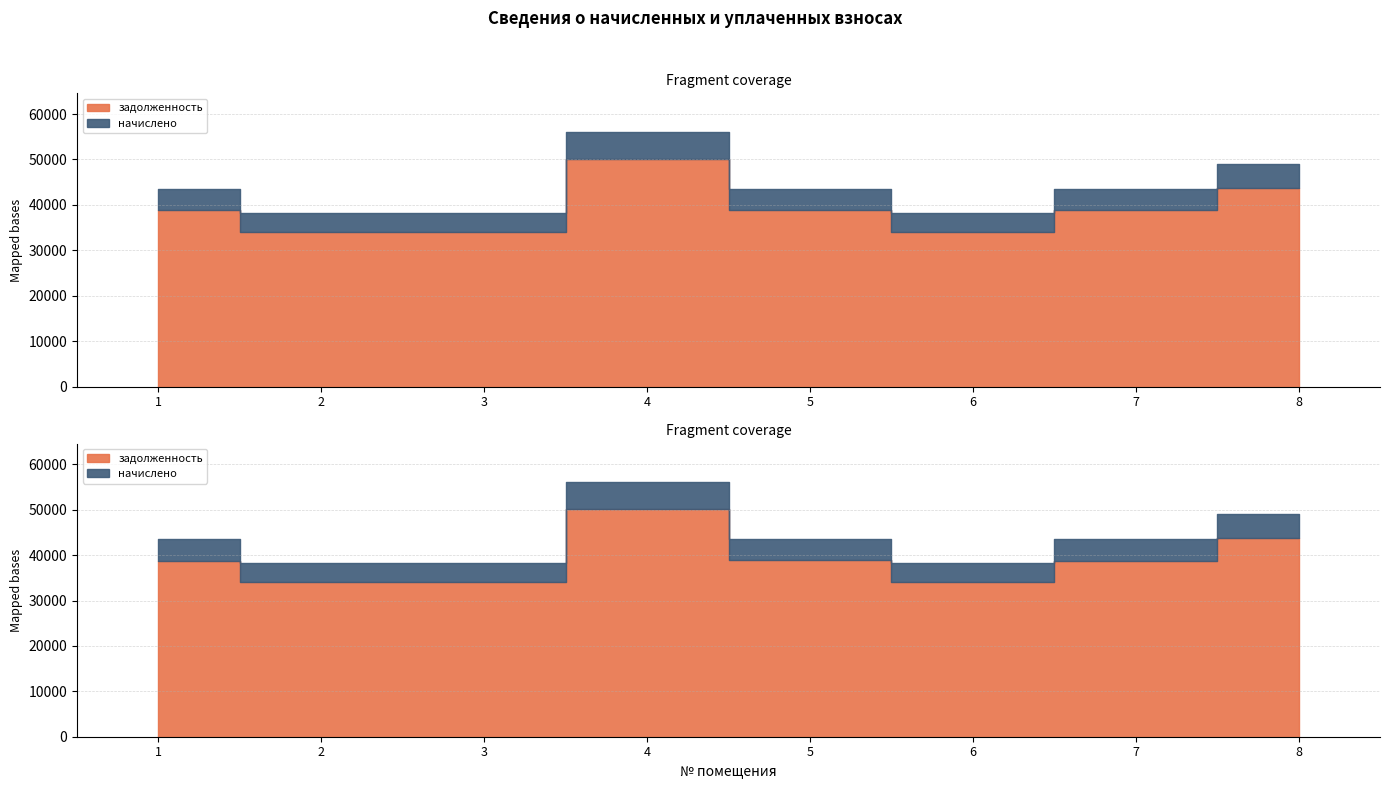

At which category does задолженность reach its first local peak?

4